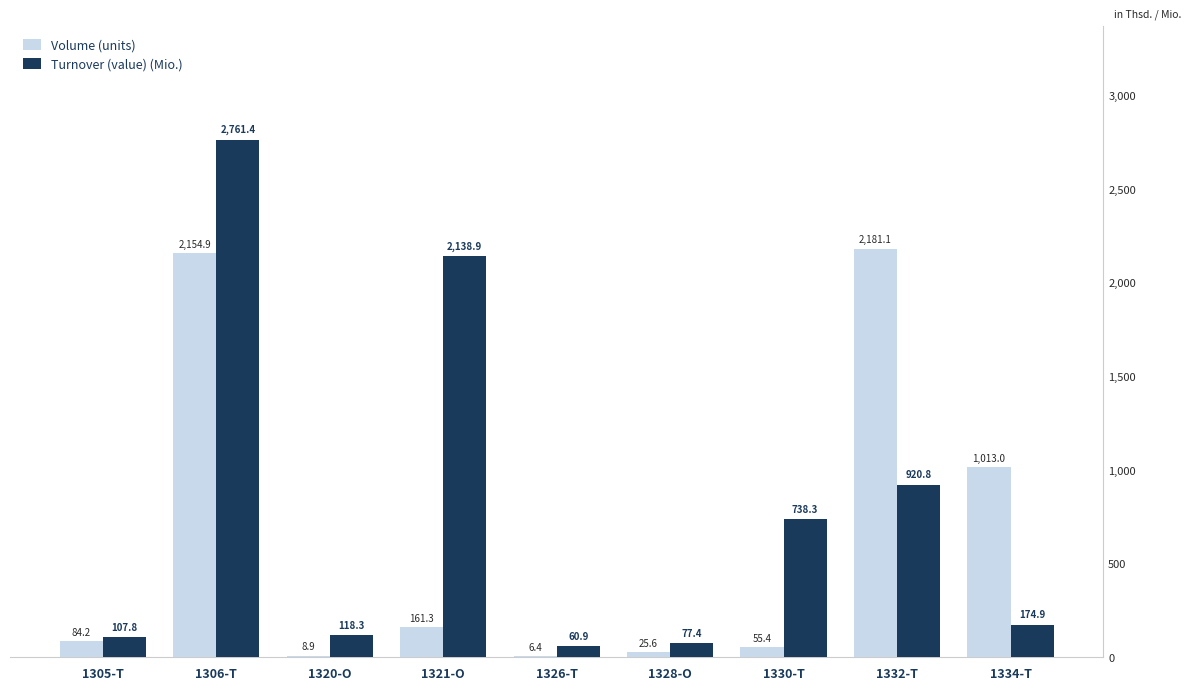

Reading left to right, what are all the values shown in this chart?

Volume (units): 1305-T=84.2	1306-T=2154.9	1320-O=8.9	1321-O=161.3	1326-T=6.4	1328-O=25.6	1330-T=55.4	1332-T=2181.1	1334-T=1013.0
Turnover (value) (Mio.): 1305-T=107.8	1306-T=2761.4	1320-O=118.3	1321-O=2138.9	1326-T=60.9	1328-O=77.4	1330-T=738.3	1332-T=920.8	1334-T=174.9